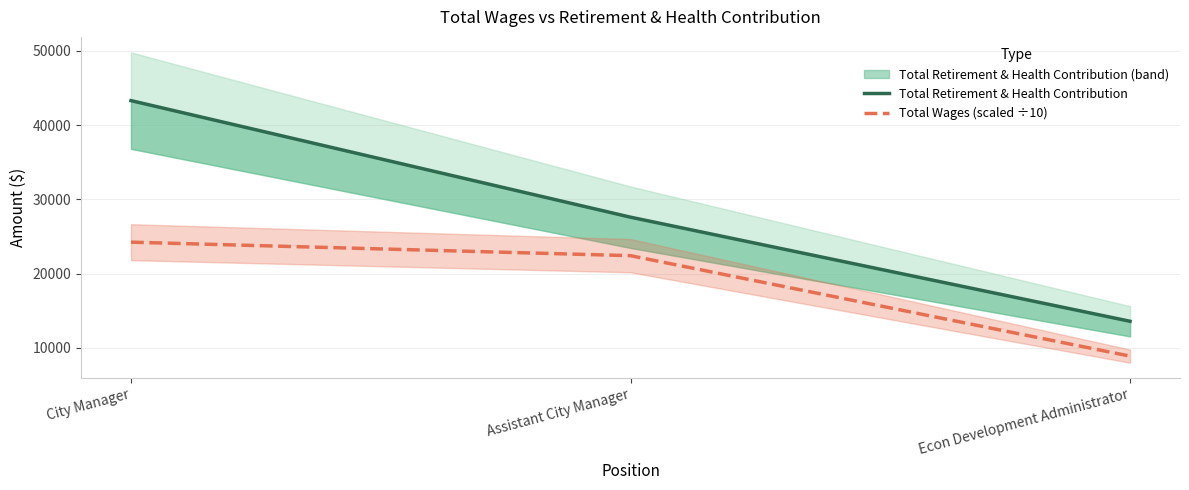

Where is Total Retirement & Health Contribution nearest to the value 28432?

Assistant City Manager